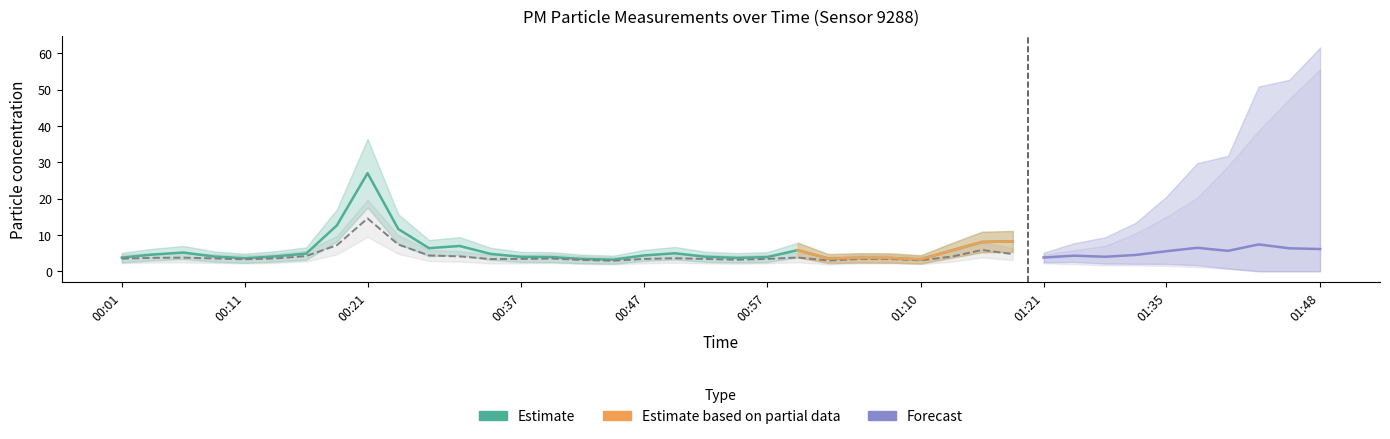

What is the sum of the P1 values at 00:40 and 01:30?

7.9